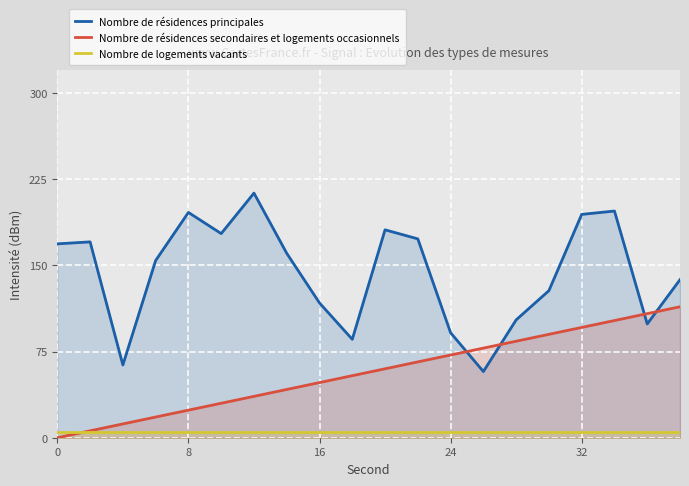

Is the value of Nombre de résidences secondaires et logements occasionnels at 8 greater than the value of Nombre de logements vacants at 16?

Yes